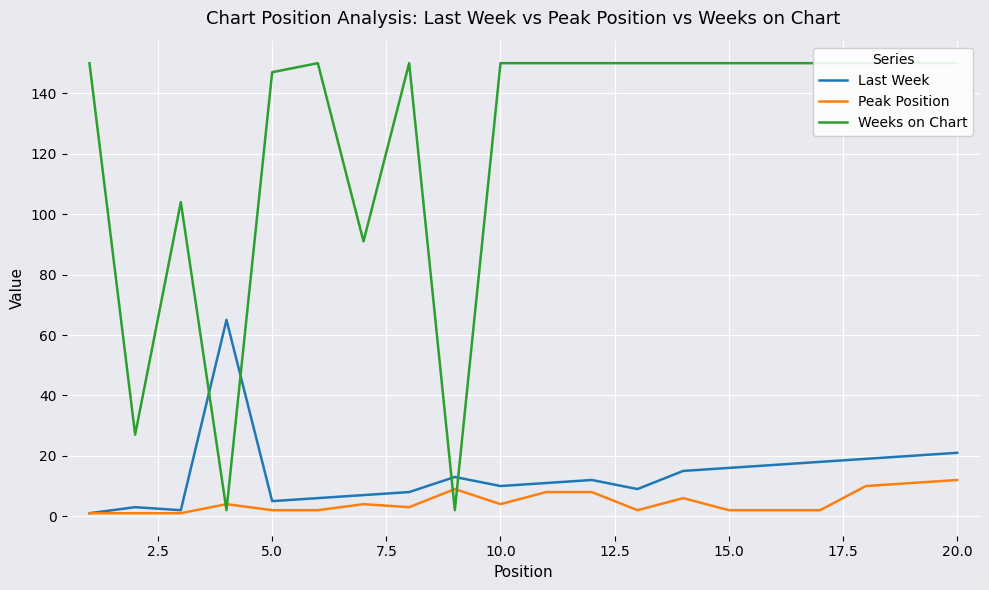

True or false: Peak Position has a value of 4 at 10.0.

True